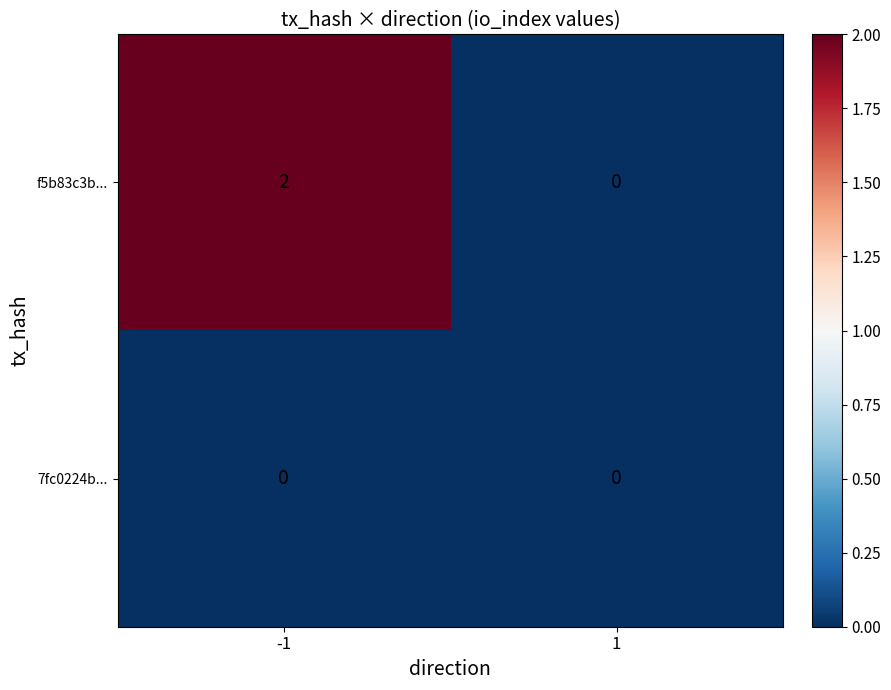

Rank the series at -1 from highest to lowest value.

f5b83c3b..., 7fc0224b...